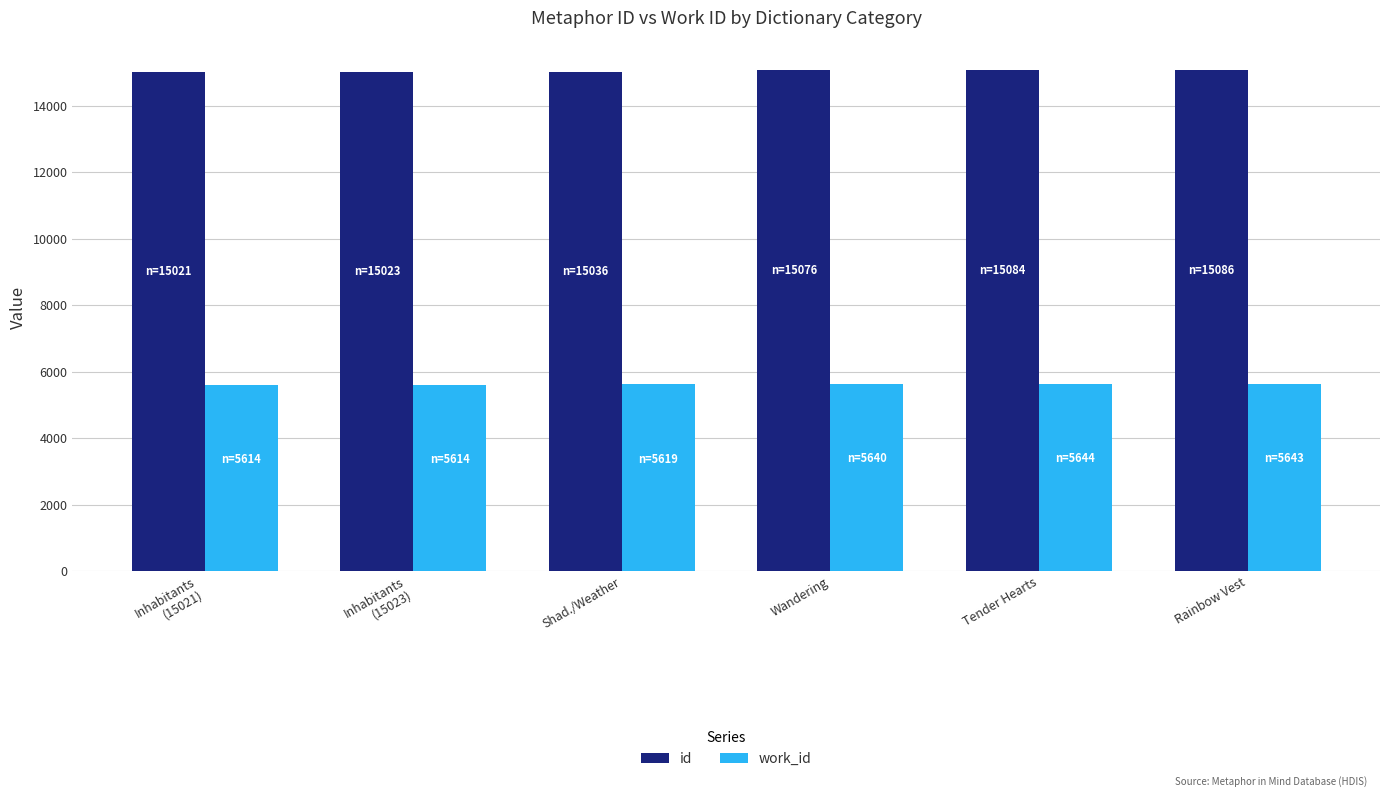

Which series has the largest total across all categories?

id